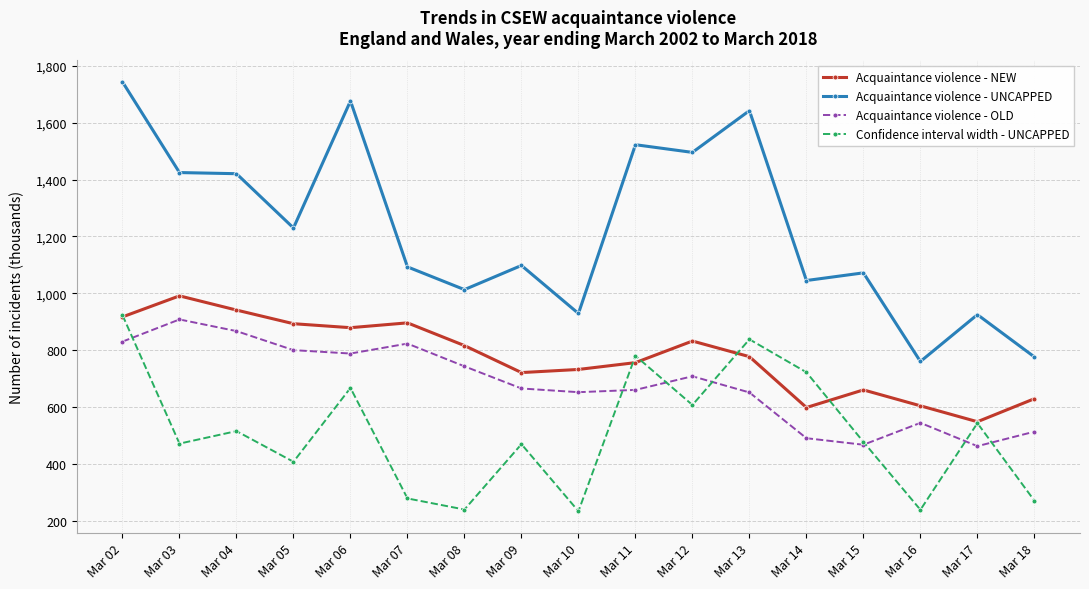

At Mar 06, list the series in order from largest to smallest.

Acquaintance violence - UNCAPPED, Acquaintance violence - NEW, Acquaintance violence - OLD, Confidence interval width - UNCAPPED